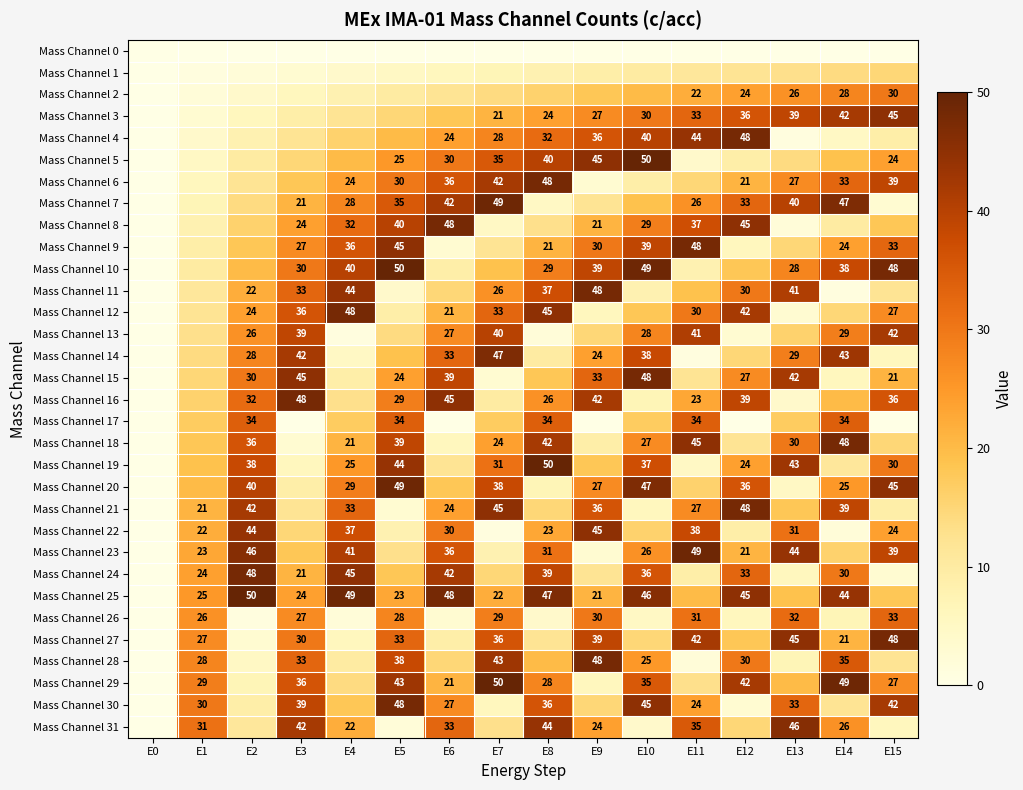

How many data points does each series have?

16